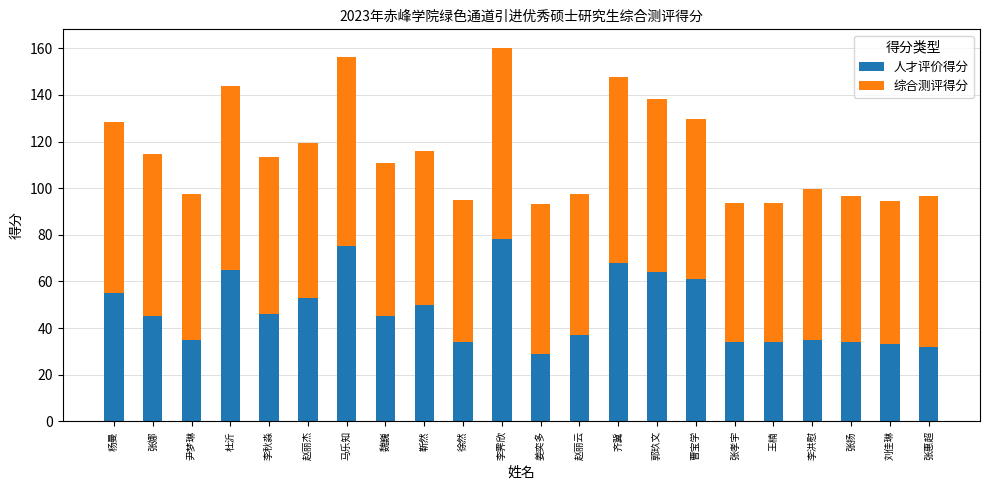

What is the difference between the maximum and second lowest values in the 人才评价得分 series?

46.0